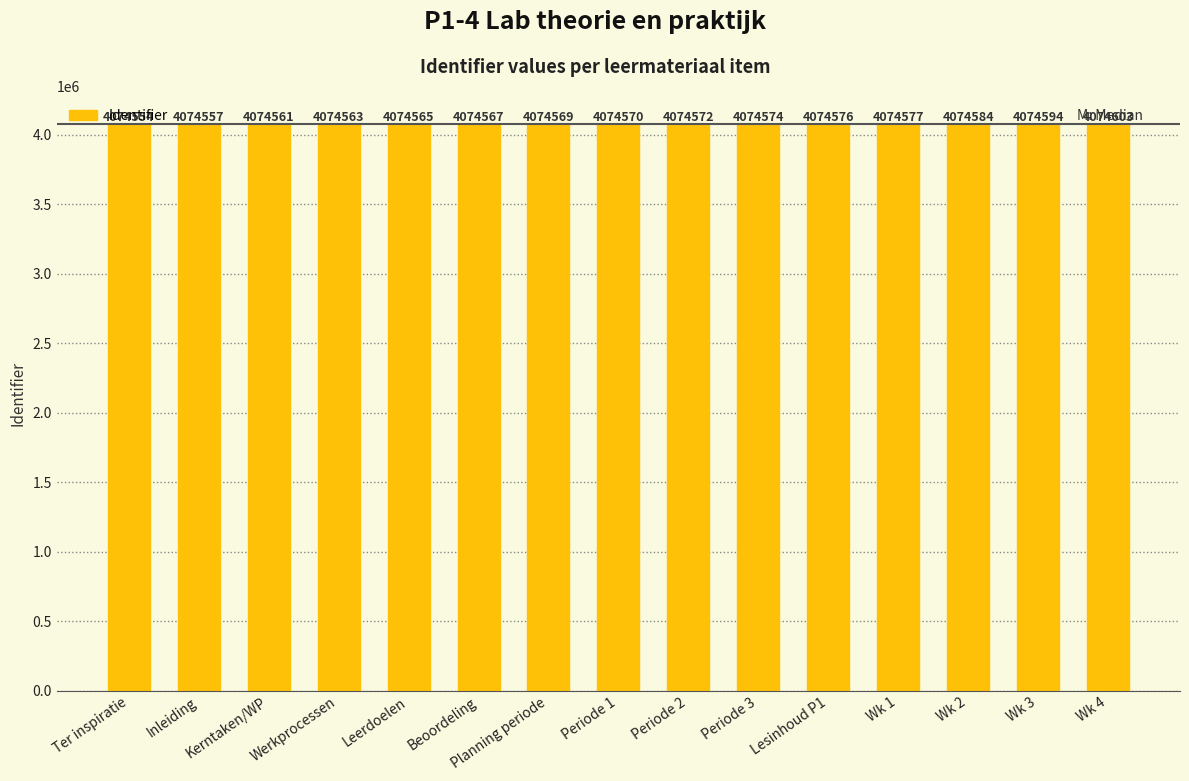

Which category has the lowest value across all series?

Ter inspiratie